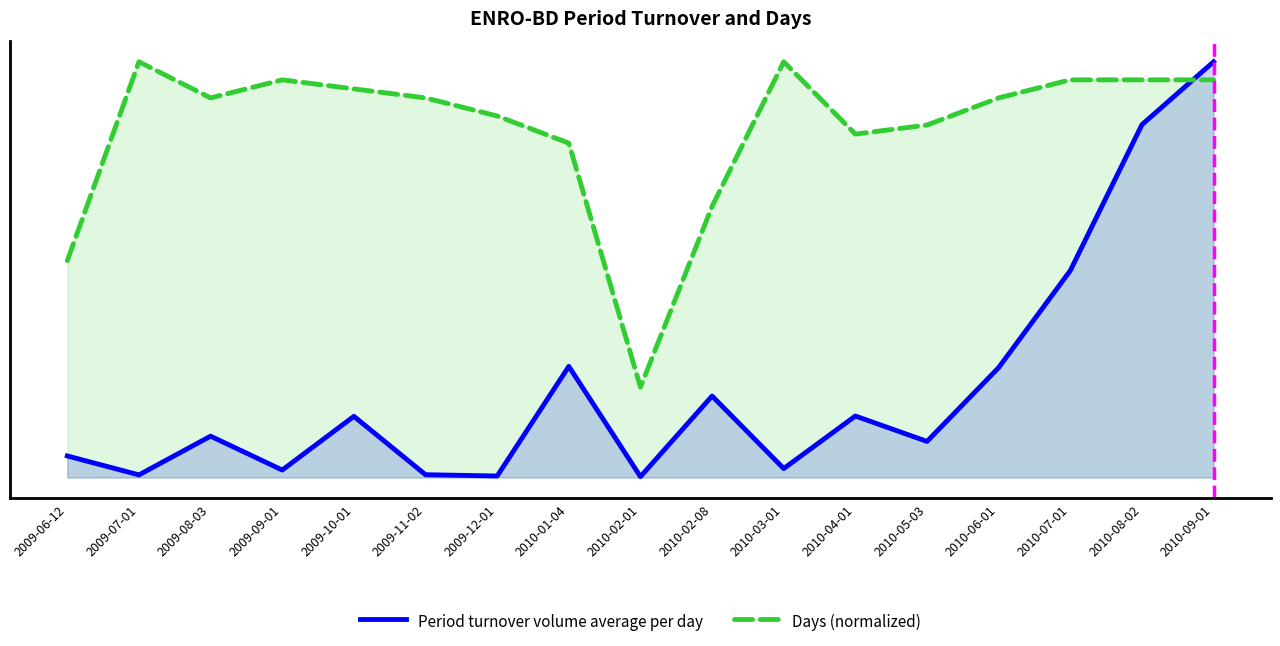

At how many categories does at least one series exceed 0?

17